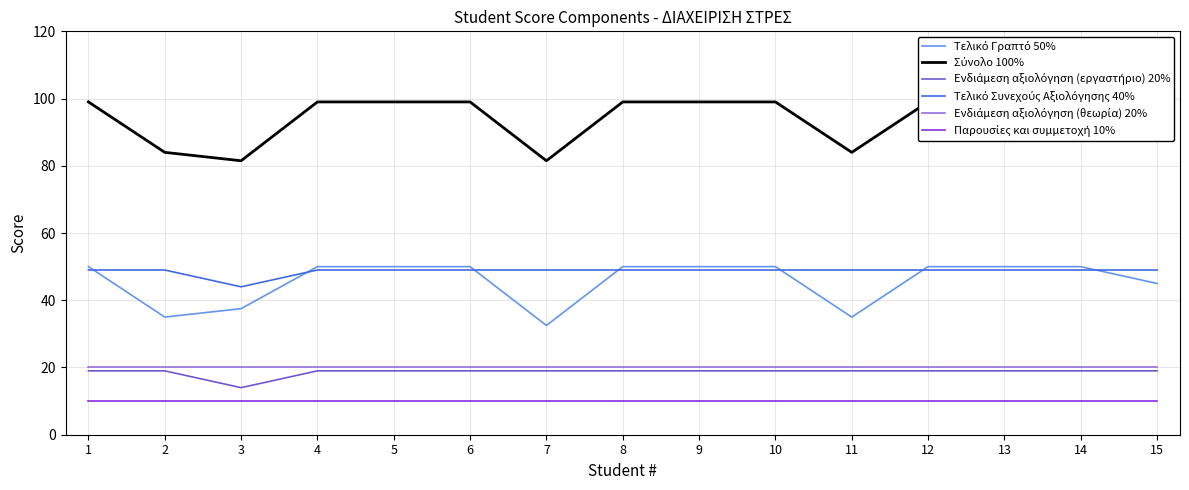

At which label is Παρουσίες και συμμετοχή 10% closest to 10?

1